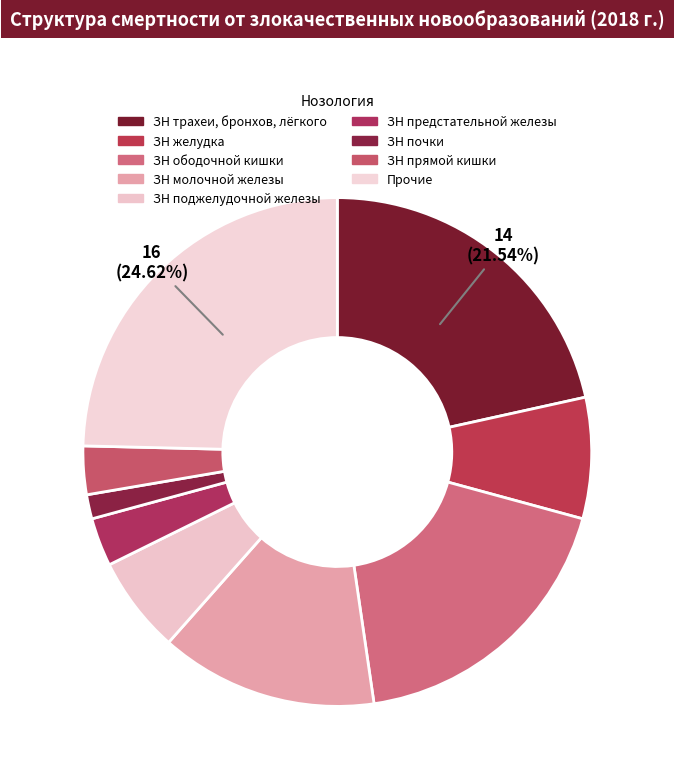

Is the sum of ЗН трахеи, бронхов, лёгкого and ЗН молочной железы greater than half?

No